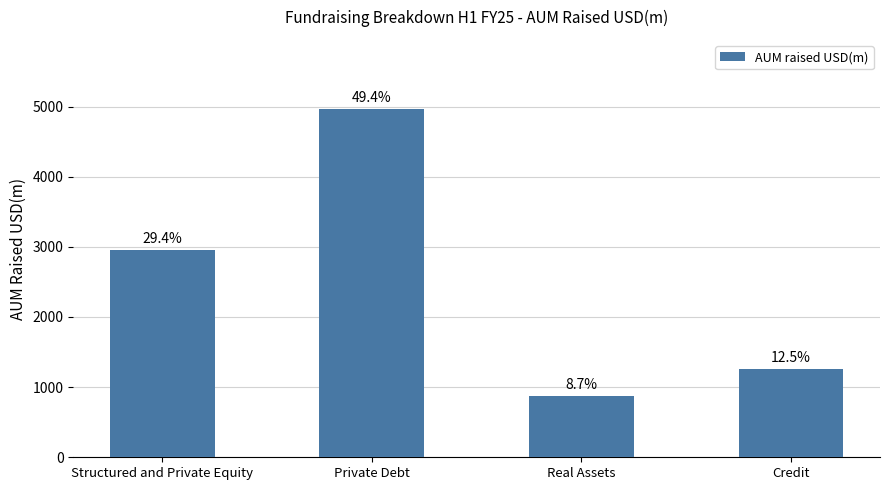

Which label corresponds to the smallest value in the chart?

Real Assets